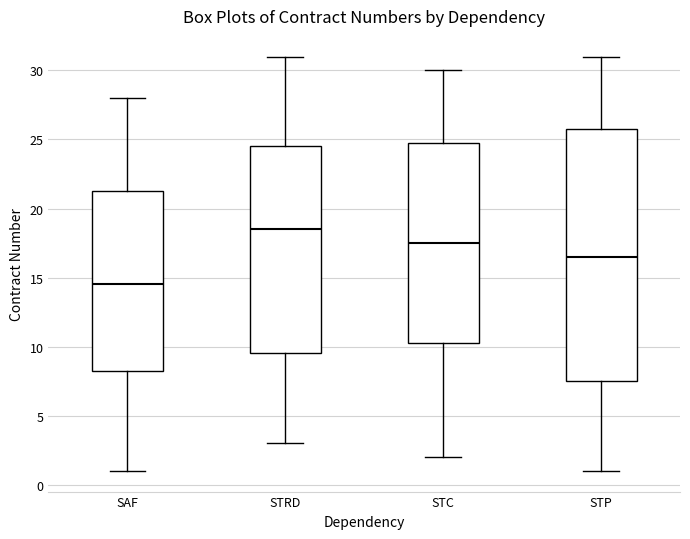

Reading left to right, read every box against the y-axis: the position of its median line, the range the box covers, and the ends of its whiskers. The values are not printed on the chart, so give them approximately, as read against the axis.

SAF: median 14.5, box 8.5 to 21.5, whiskers 1.0 to 28.0
STRD: median 18.5, box 9.5 to 24.5, whiskers 3.0 to 31.0
STC: median 17.5, box 10.5 to 25.0, whiskers 2.0 to 30.0
STP: median 16.5, box 7.5 to 26.0, whiskers 1.0 to 31.0